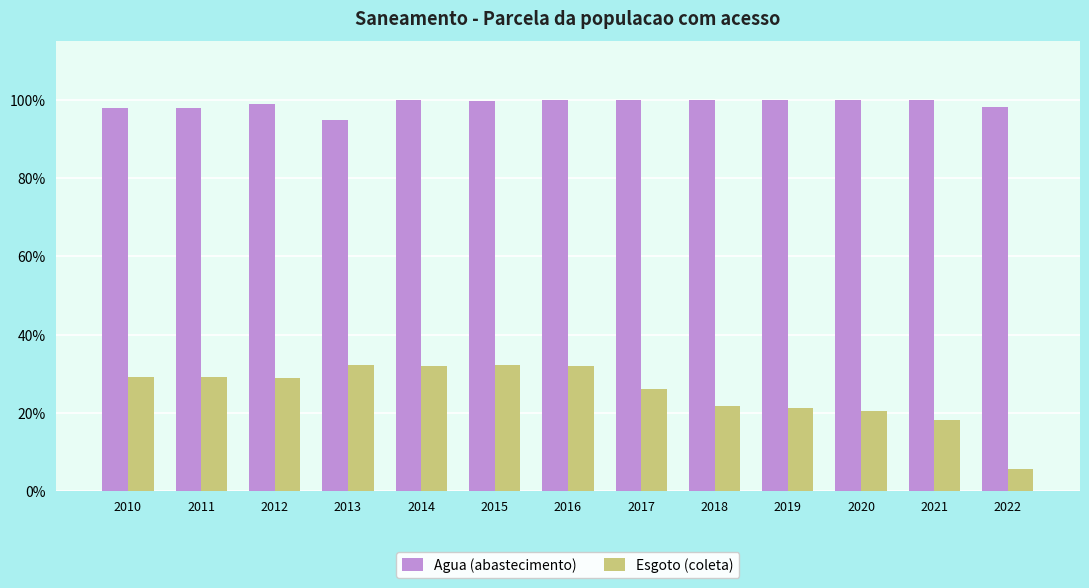

What is the value of the Agua (abastecimento) bar at the 10th from the left?

1.0